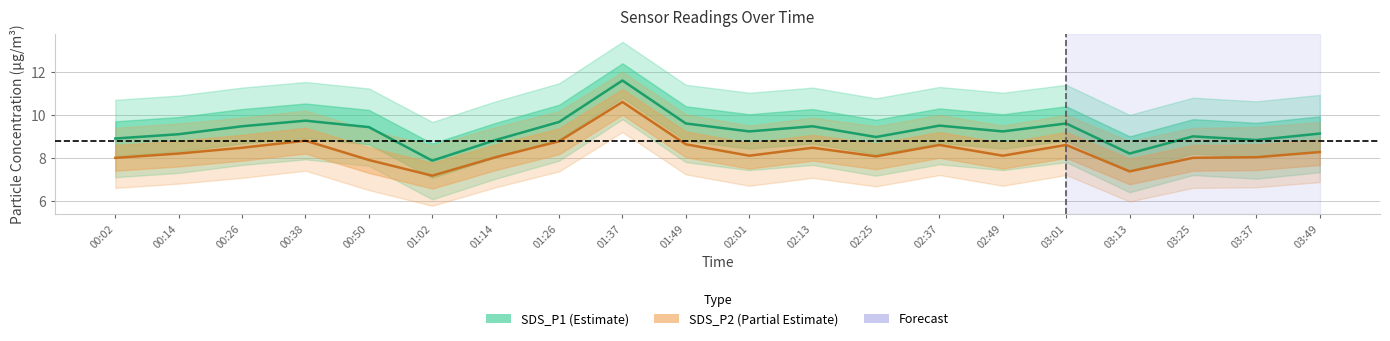

Which series has the widest spread of values?

SDS_P1